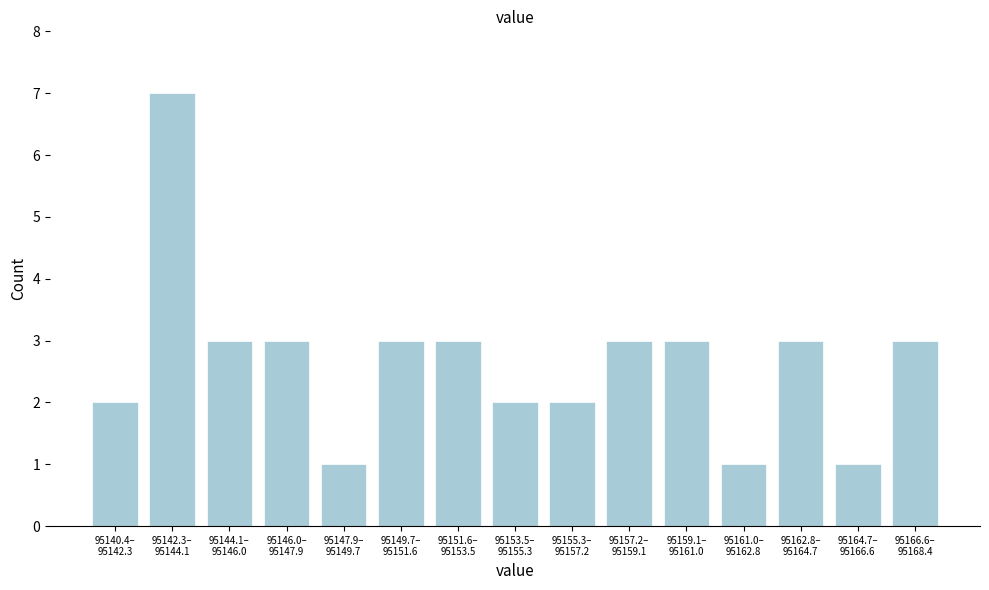

Reading left to right, list all the values displayed in this chart.

2	7	3	3	1	3	3	2	2	3	3	1	3	1	3